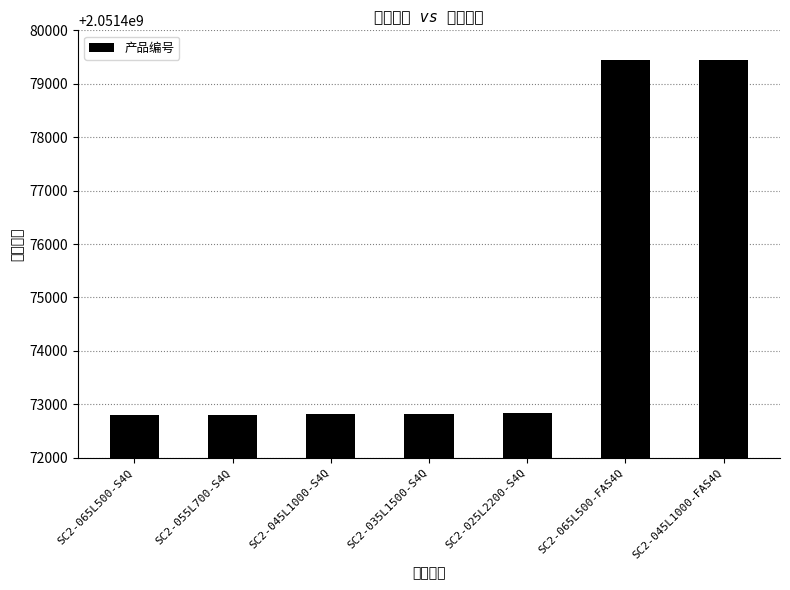

Reading left to right, what are all the values shown in this chart?

SC2-065L500-S4Q=2051472794	SC2-055L700-S4Q=2051472804	SC2-045L1000-S4Q=2051472814	SC2-035L1500-S4Q=2051472824	SC2-025L2200-S4Q=2051472834	SC2-065L500-FAS4Q=2051479444	SC2-045L1000-FAS4Q=2051479454